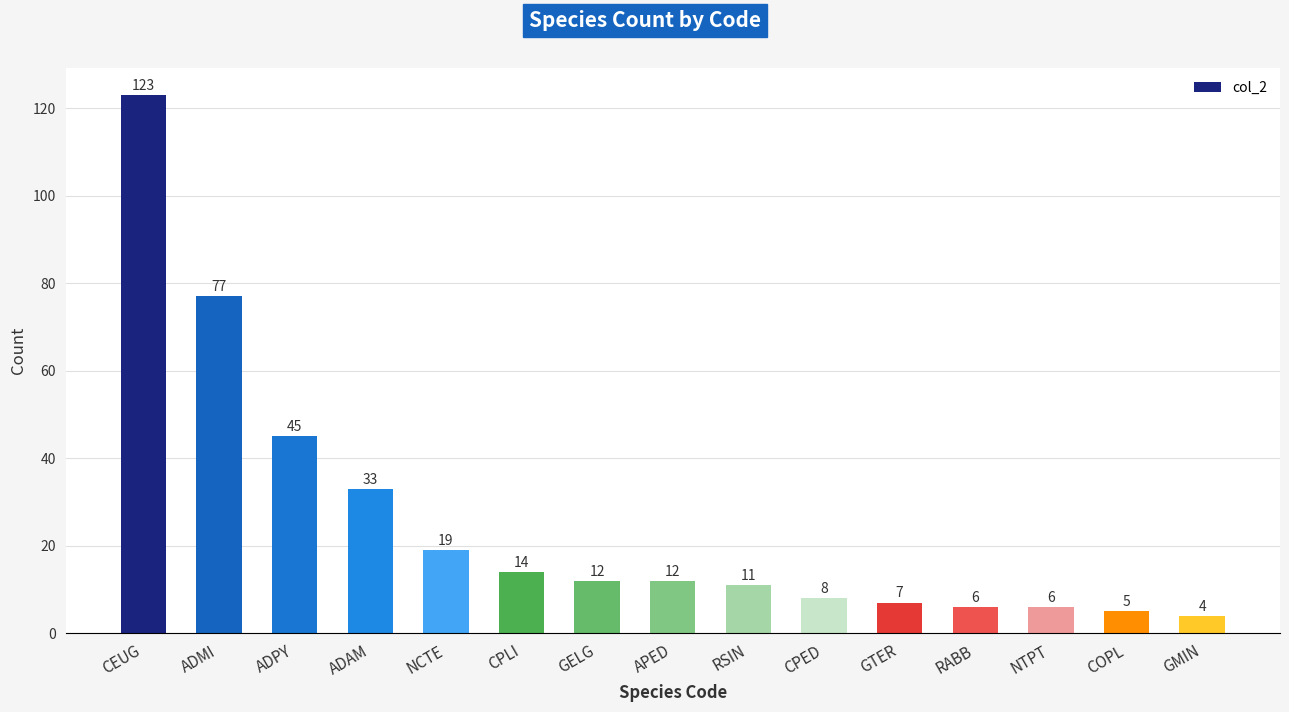

How many bars are there in total?

15